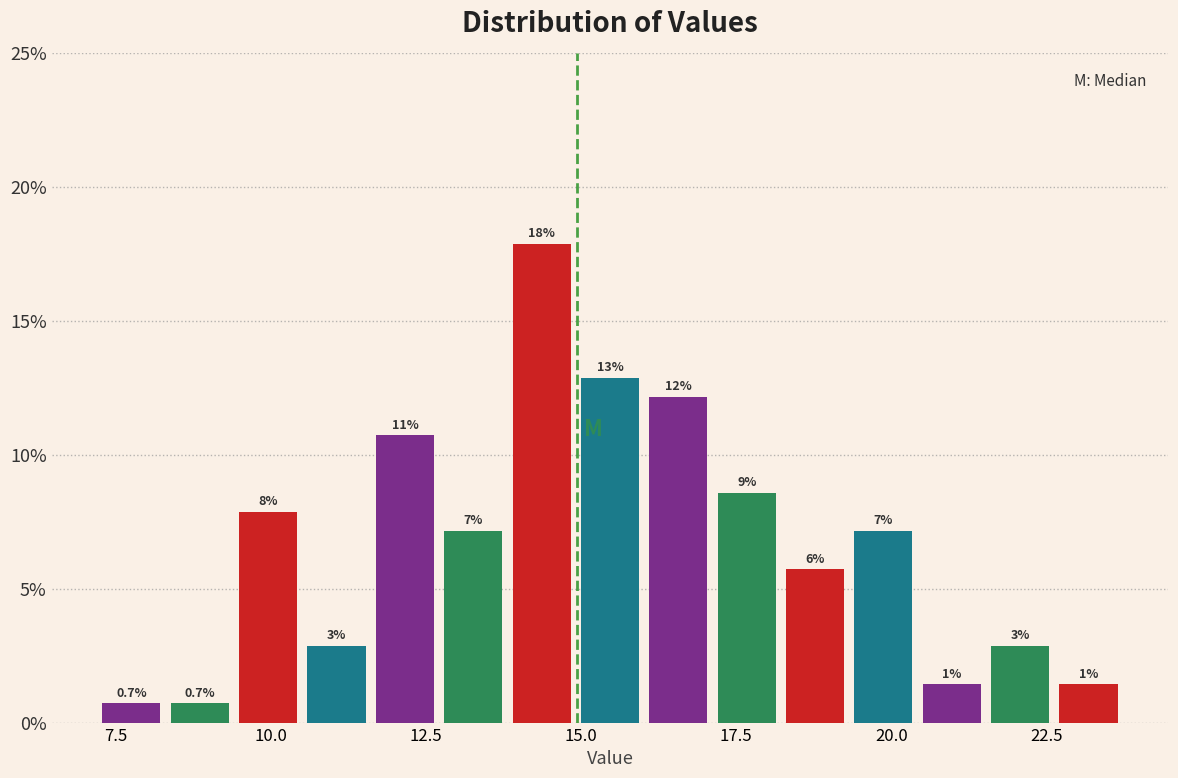

Read against the x-axis, roughly where is the centre of the tallest bar?

14.5